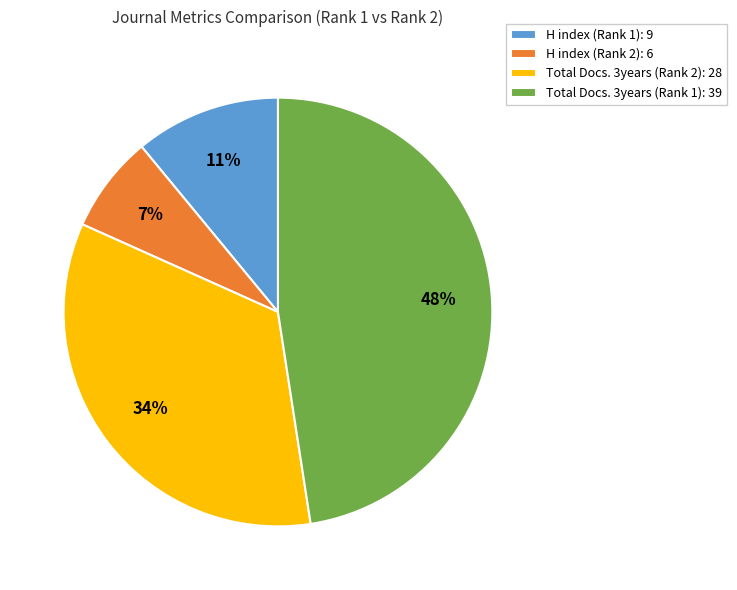

To the nearest percent, what is the average slice percentage?

25%